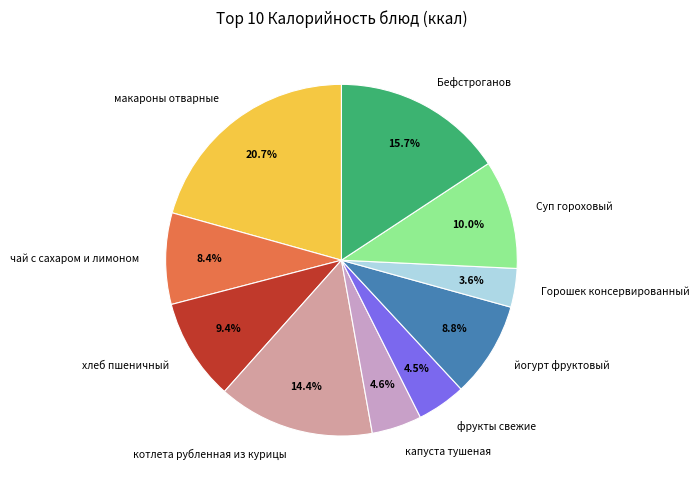

To the nearest percent, what is the difference between the largest and smallest slice percentages?

17%